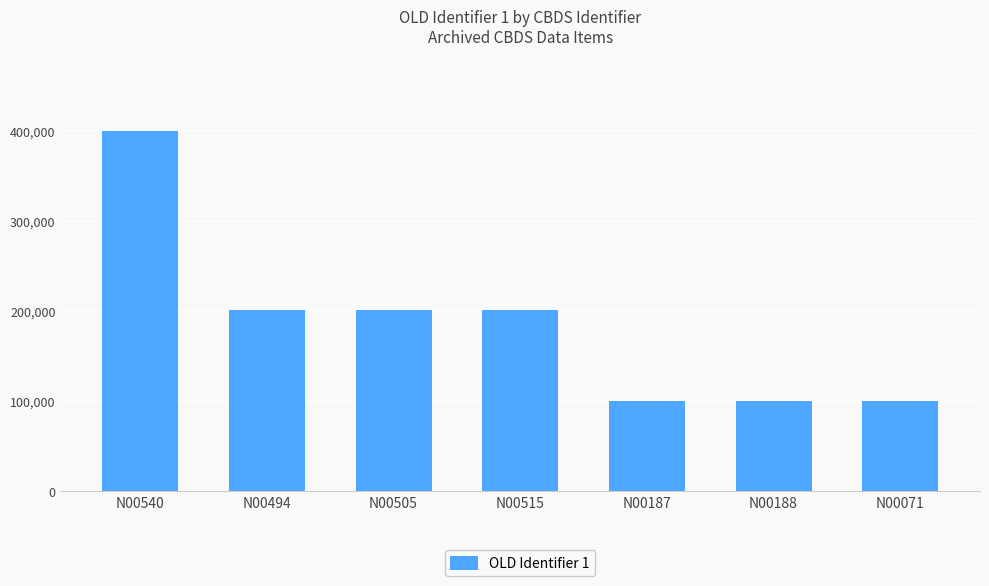

The value at N00071 is 100298. True or false?

True